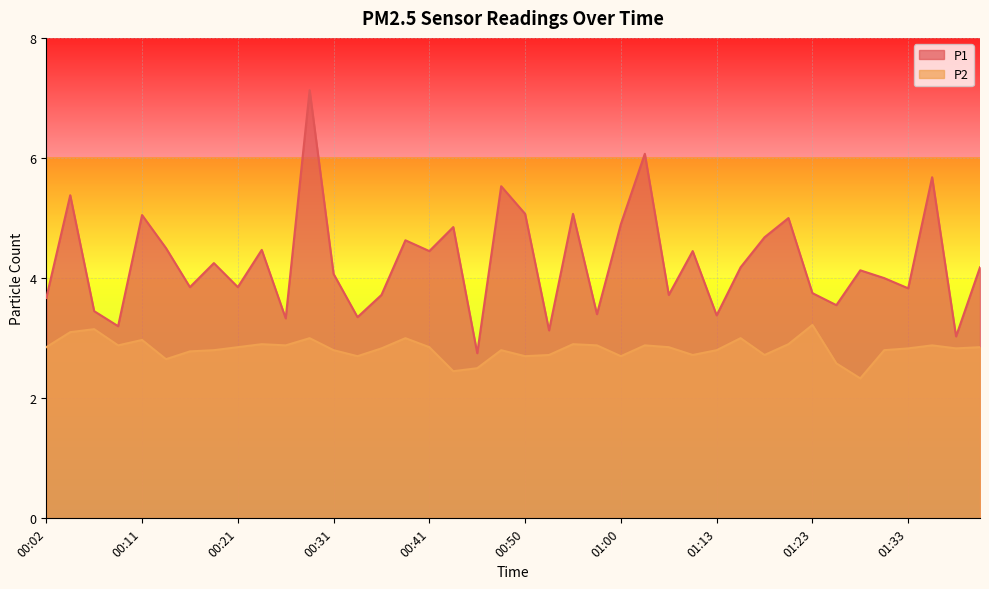

How many lines are shown in the chart?

2